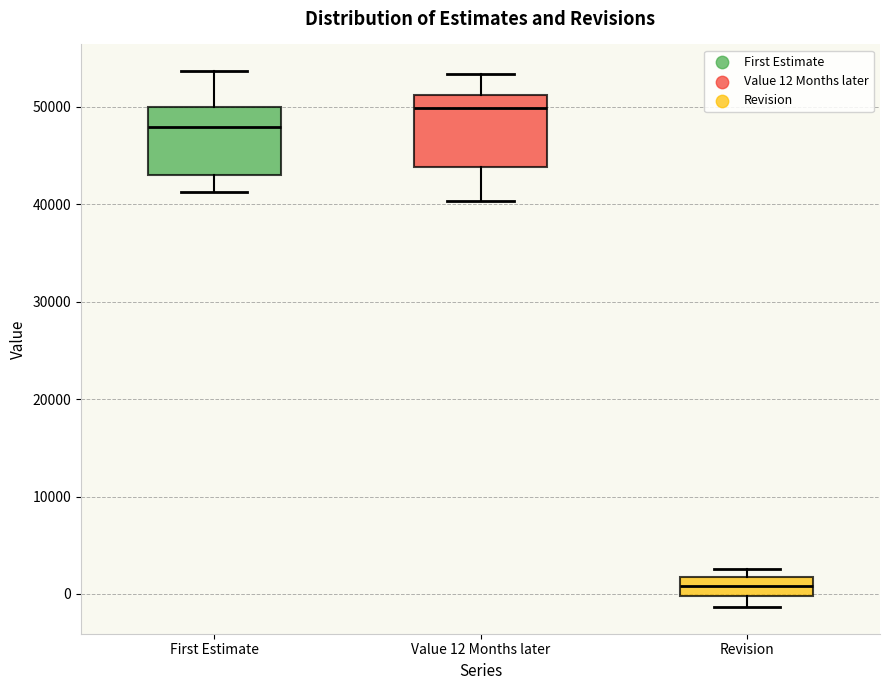

Where does the upper whisker of the box for Value 12 Months later end on the y-axis? The values are not printed on the chart, so give them approximately, as read against the axis.

53000